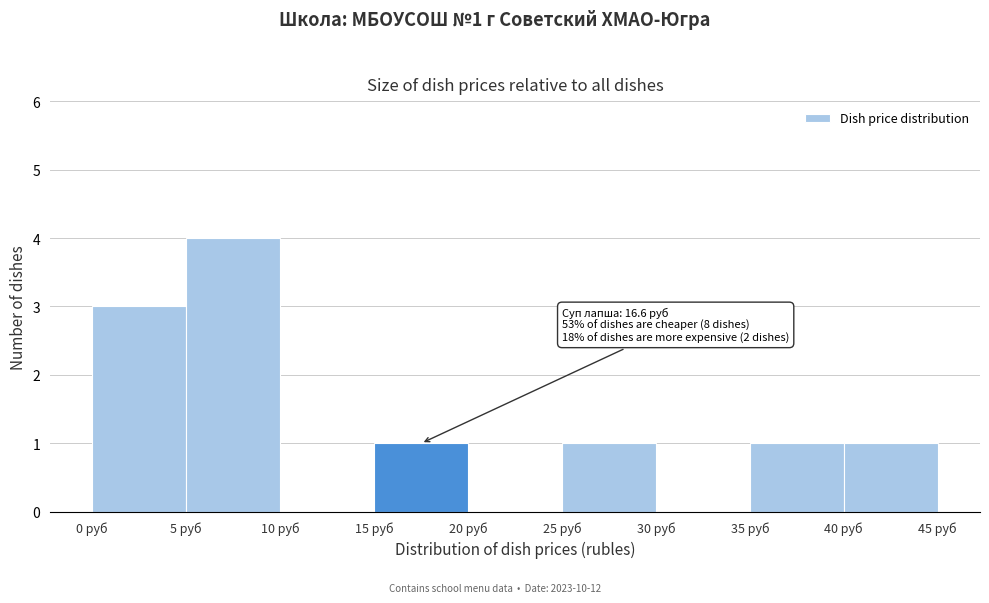

Which range on the x-axis has the tallest bar?

5 to 10